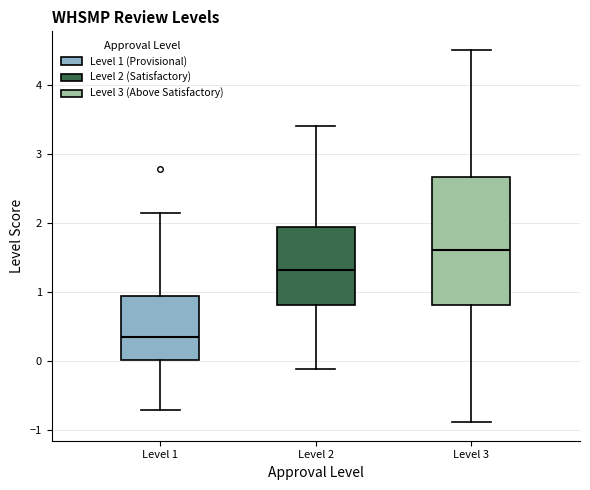

Where does the median line of the box for Level 2 sit on the y-axis? The values are not printed on the chart, so give them approximately, as read against the axis.

1.3